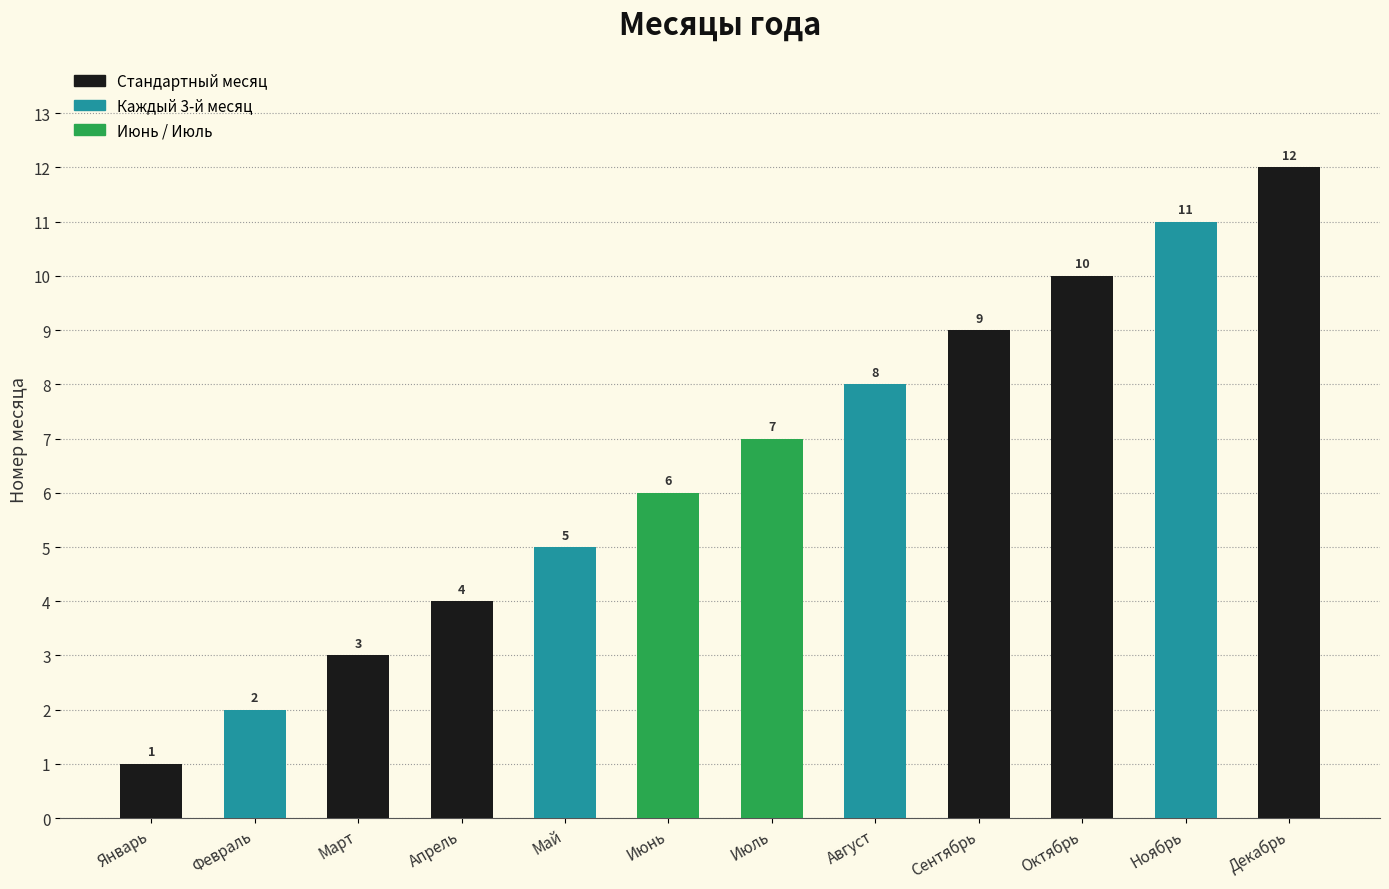

How many bars are there in total?

12